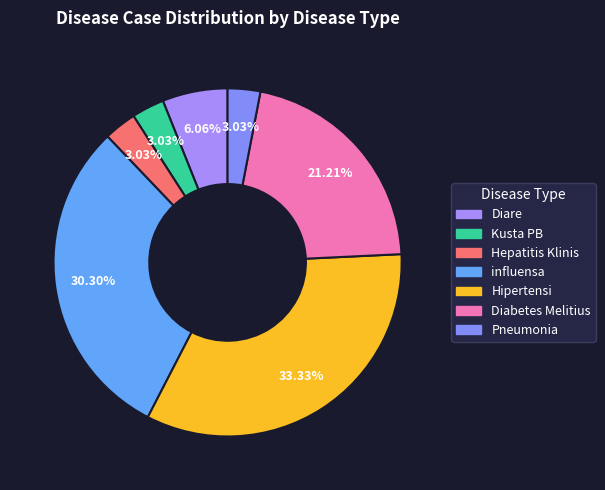

Is Pneumonia the majority of the pie?

No